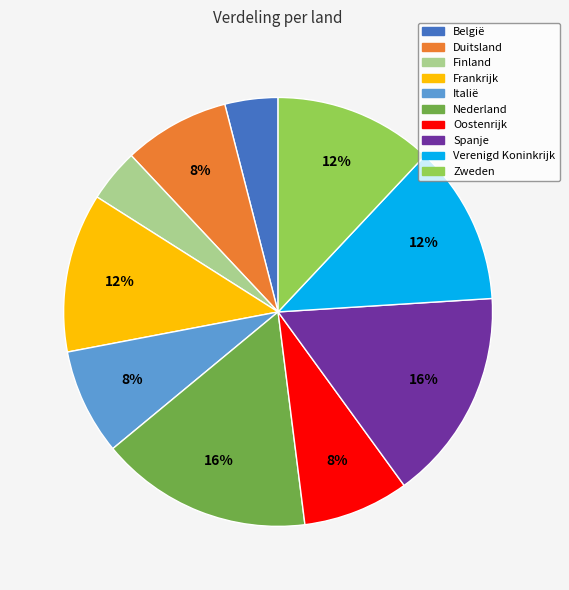

Does any single category account for the majority?

No